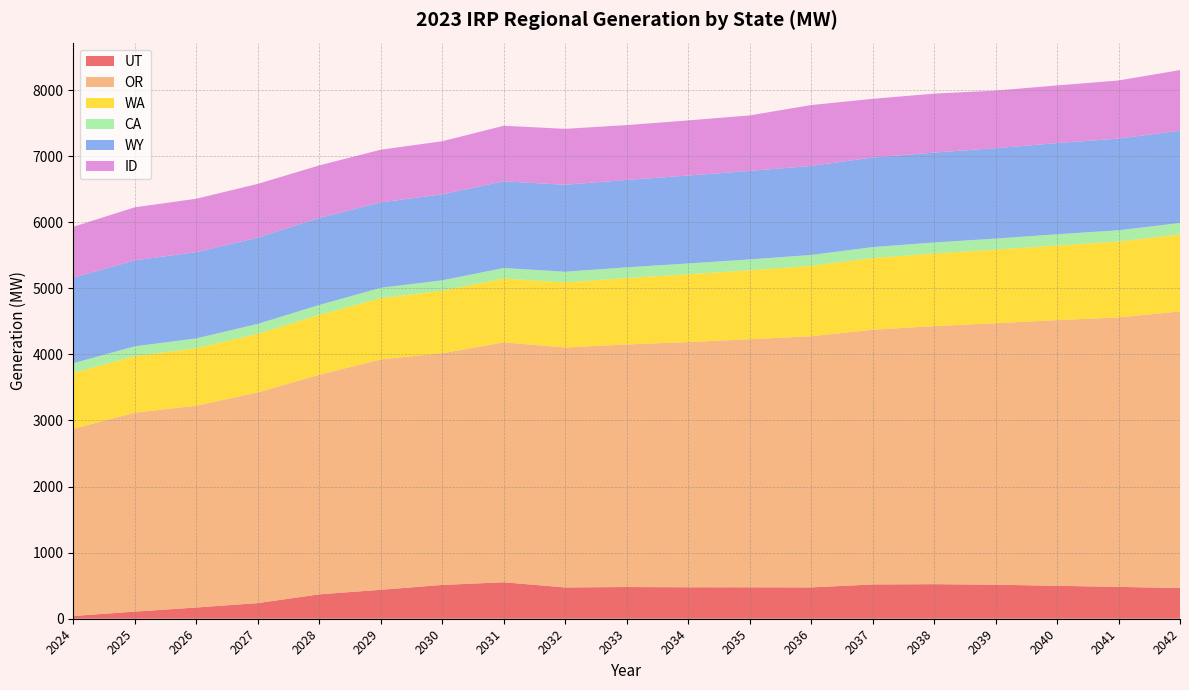

Which series has the largest total across all categories?

OR